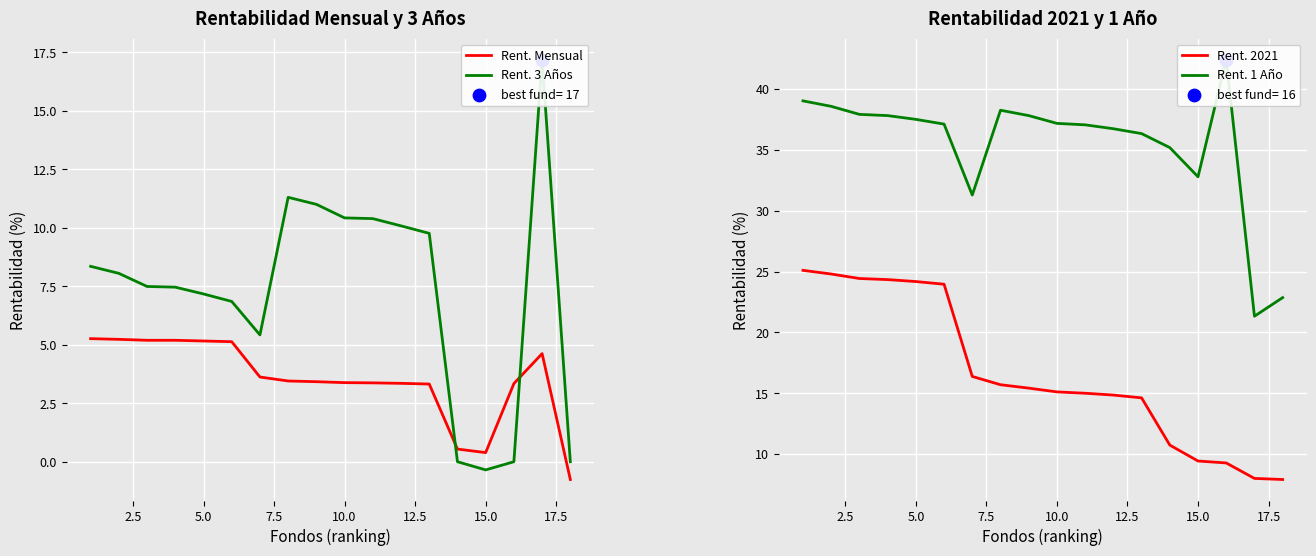

Which series has the largest total across all categories?

Rent. 1 Año